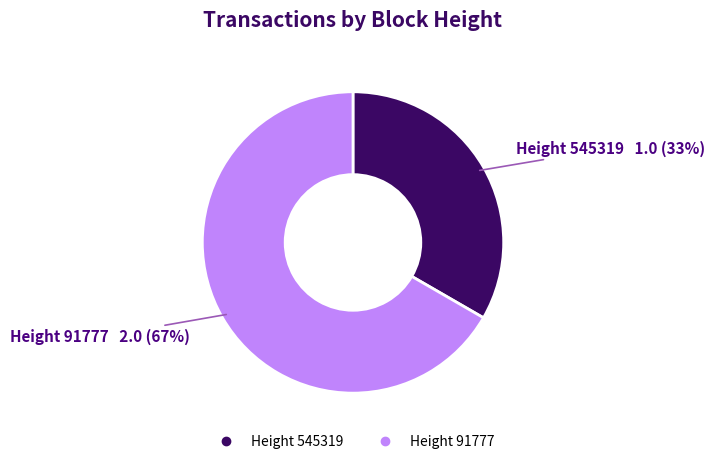

To the nearest percent, what is the average slice percentage?

50%